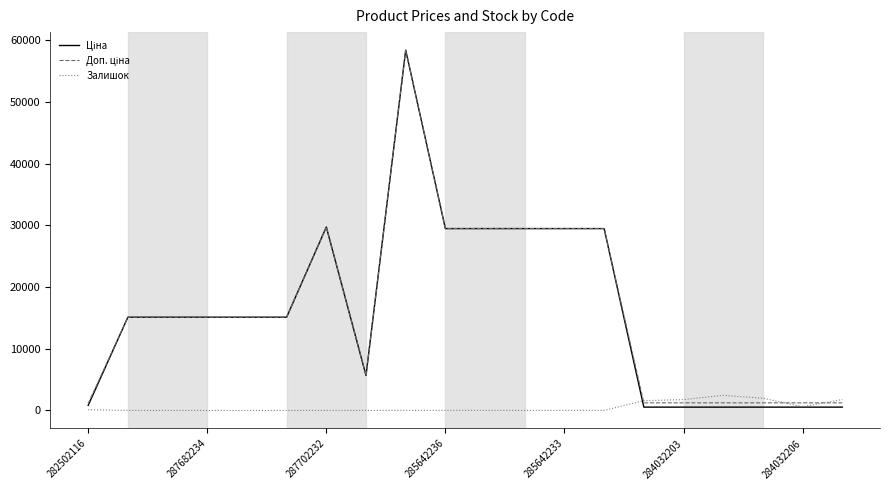

What is the maximum value shown in the chart?

58426.5